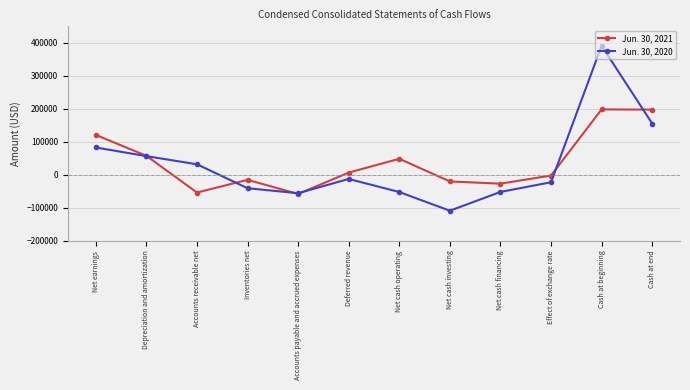

At which category is the sum across all series the highest?

Cash at beginning